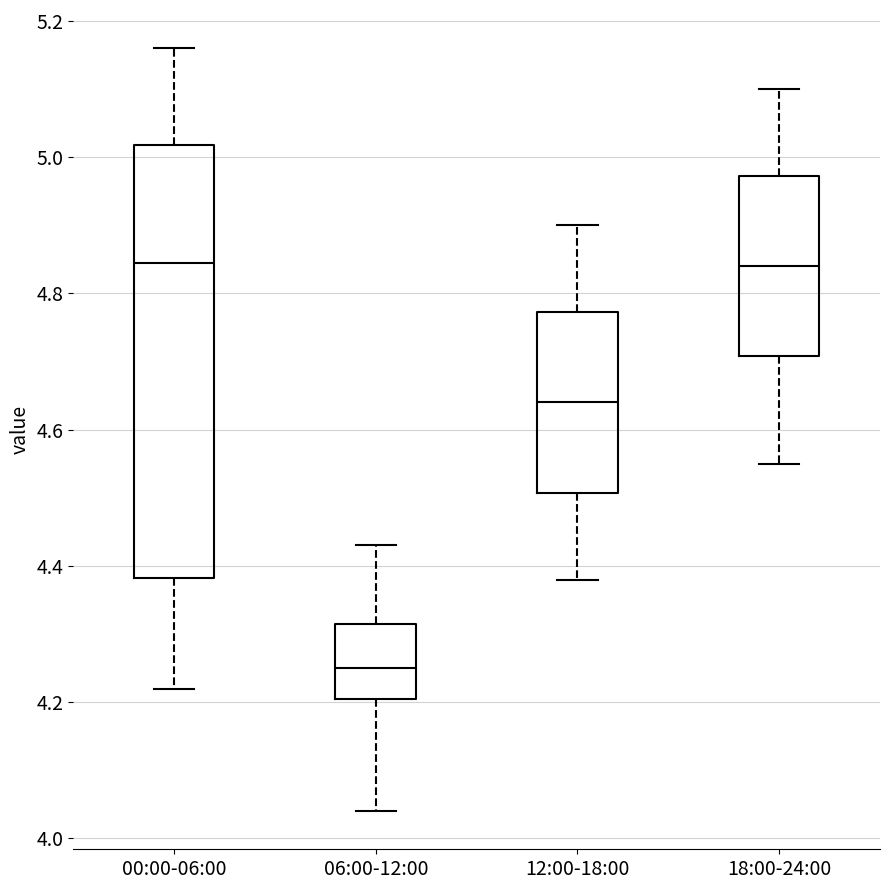

Reading left to right, transcribe this box plot: for each box, give where its median line is, the range the box spans, and where its two whiskers end, as read against the y-axis. The values are not printed on the chart, so give them approximately, as read against the axis.

00:00-06:00: median 4.84, box 4.38 to 5.02, whiskers 4.22 to 5.16
06:00-12:00: median 4.26, box 4.20 to 4.32, whiskers 4.04 to 4.44
12:00-18:00: median 4.64, box 4.50 to 4.78, whiskers 4.38 to 4.90
18:00-24:00: median 4.84, box 4.70 to 4.98, whiskers 4.56 to 5.10